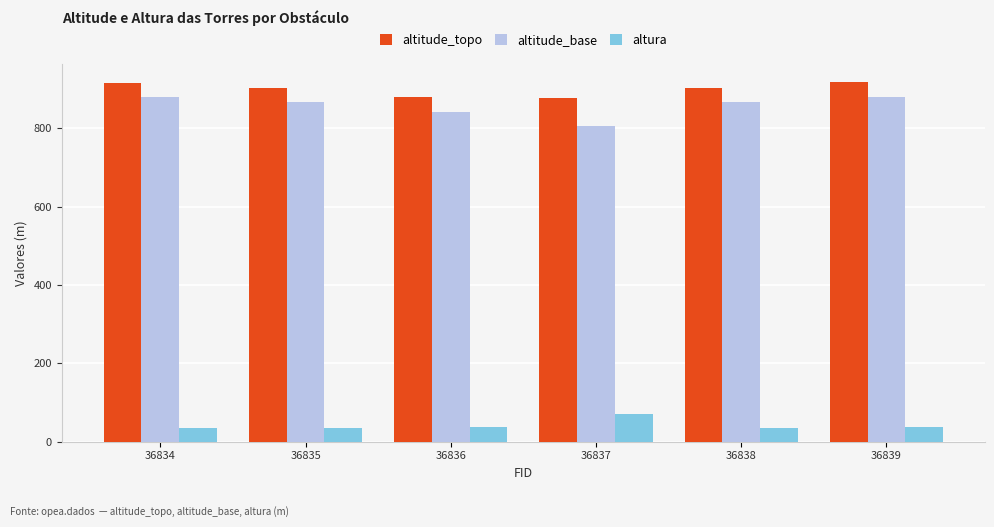

What is the difference between the altitude_topo values at 36834 and 36835?

11.6